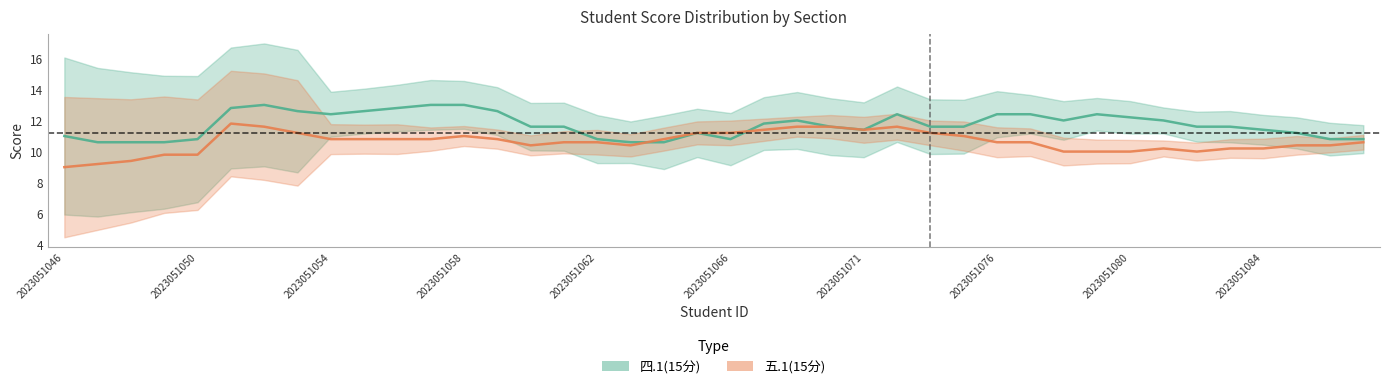

What are all the series names shown in the legend?

四.1(15分), 五.1(15分)